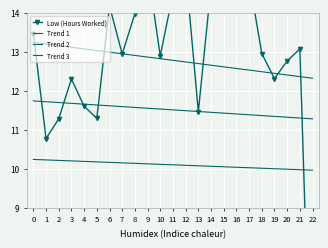

What is the value of the Trend 1 point at the 10th from the left?

12.9